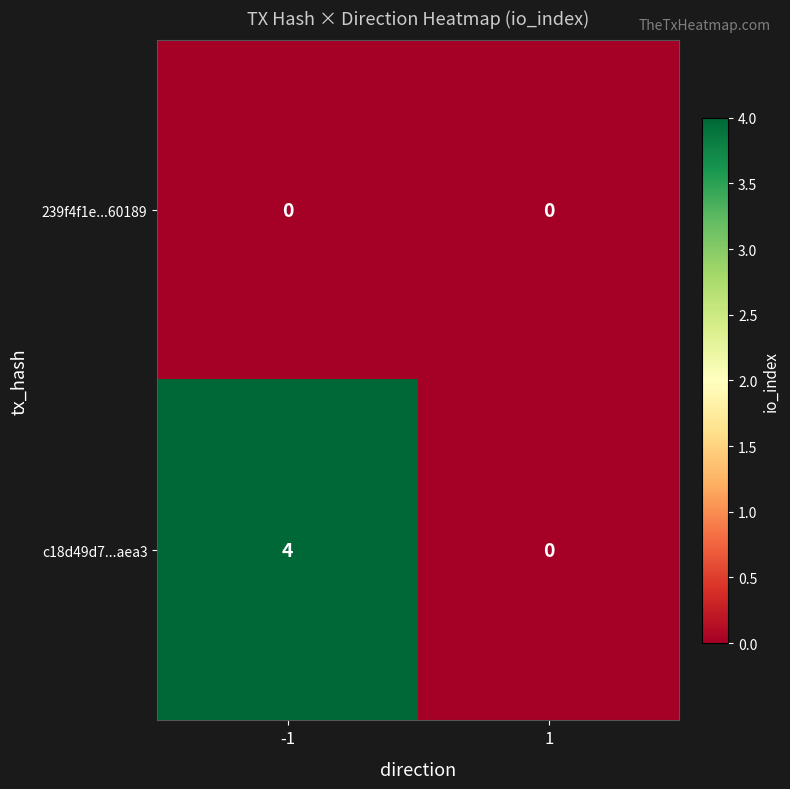

Rank the categories by 239f4f1e...60189 value from highest to lowest.

-1, 1